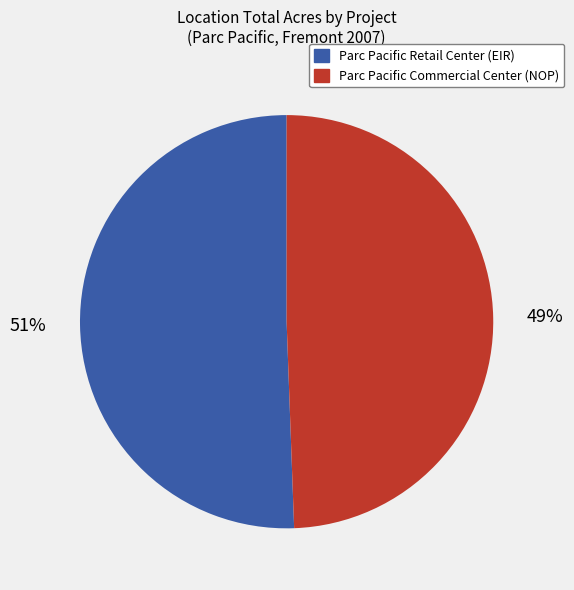

Do Parc Pacific Retail Center (EIR) and Parc Pacific Commercial Center (NOP) together represent more than half of the pie?

Yes